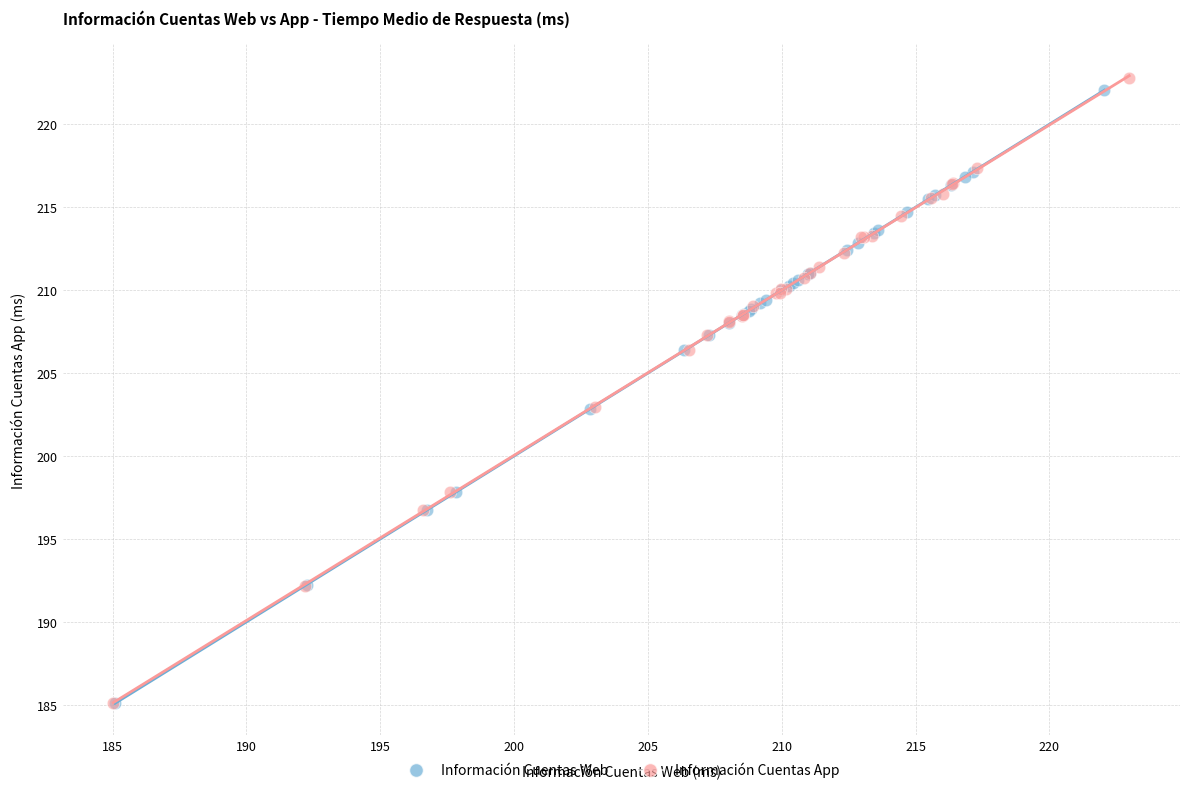

Which series contains the highest Y value?

Información Cuentas App